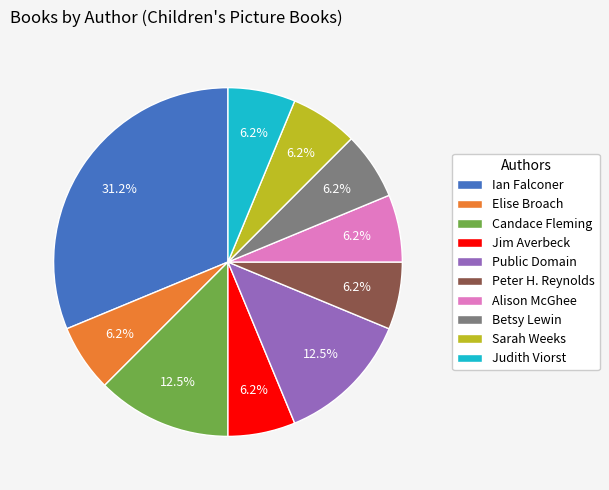

Does Sarah Weeks represent more than half of the total?

No